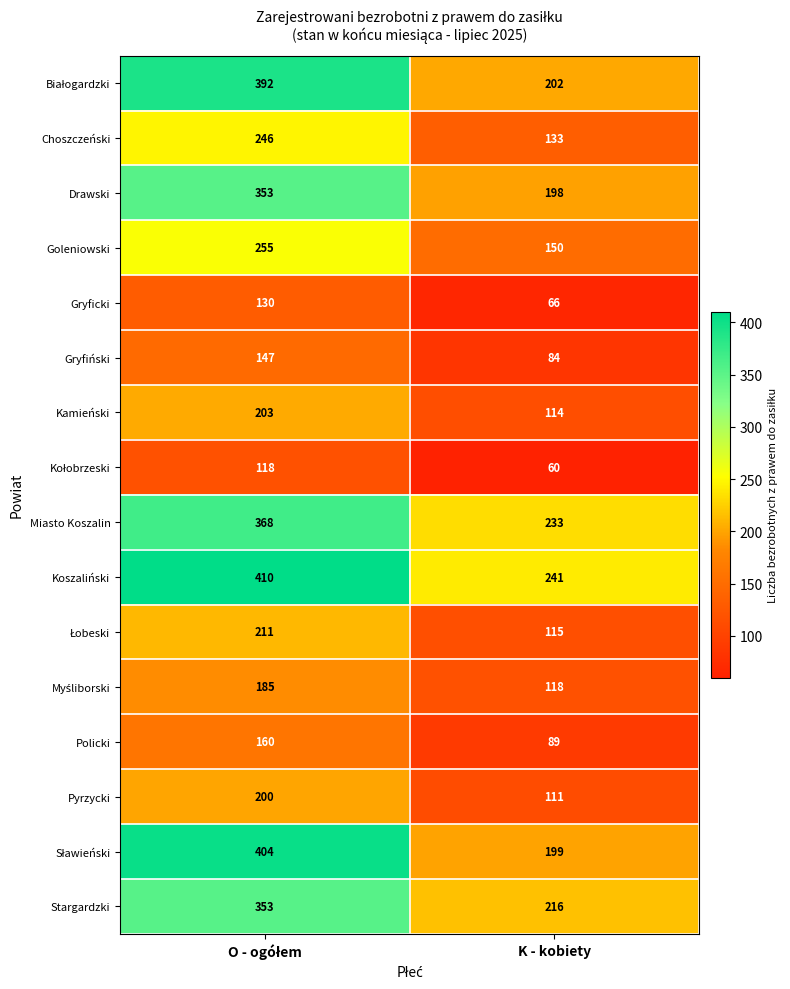

At which label is Stargardzki closest to 284?

K - kobiety